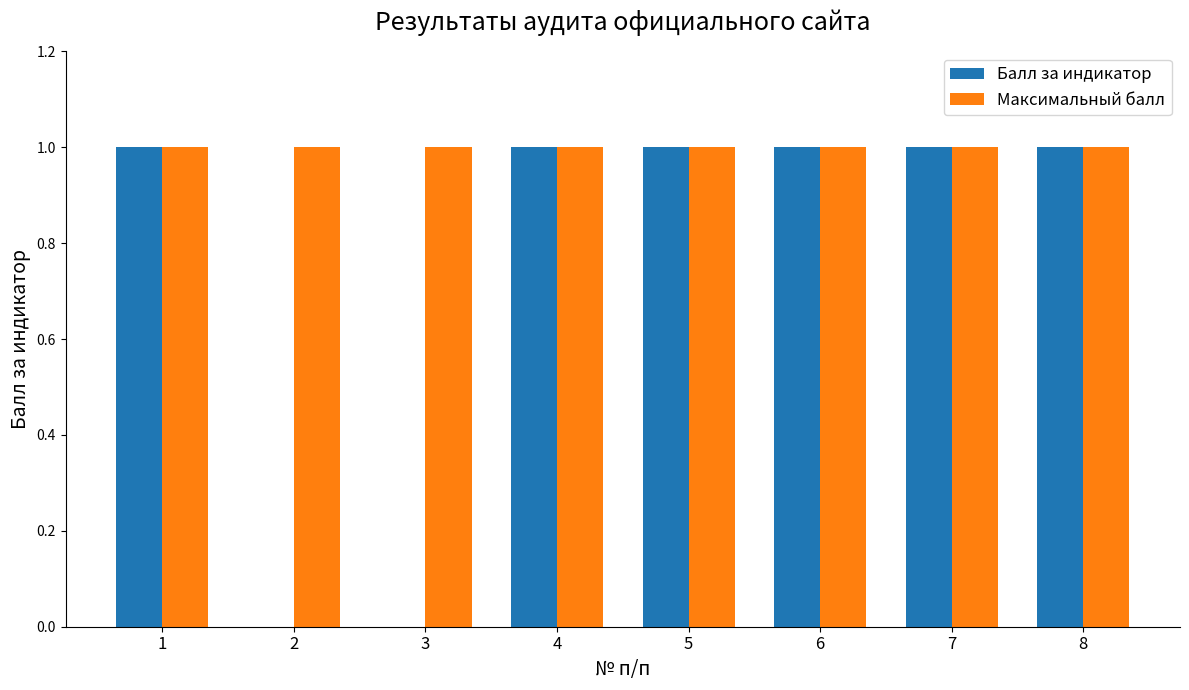

How many groups of bars are there?

8